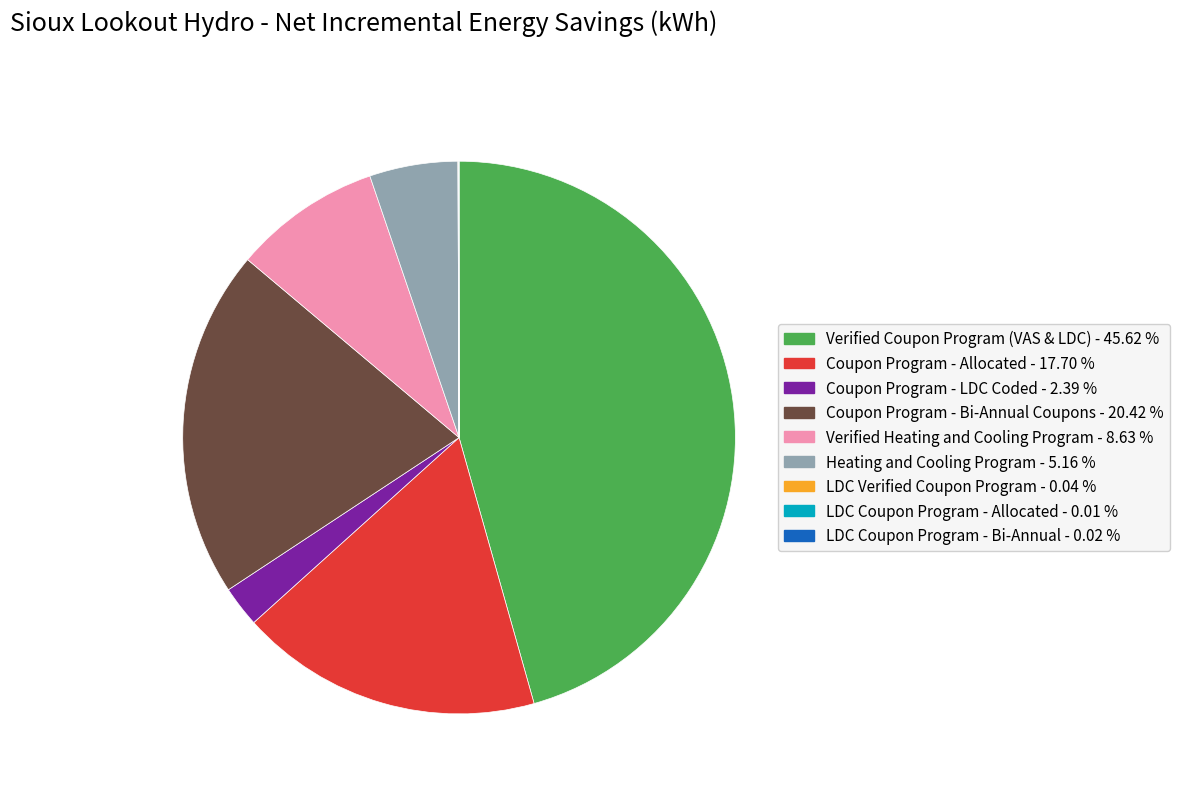

Which has a higher value, Heating and Cooling Program or Coupon Program - Allocated?

Coupon Program - Allocated